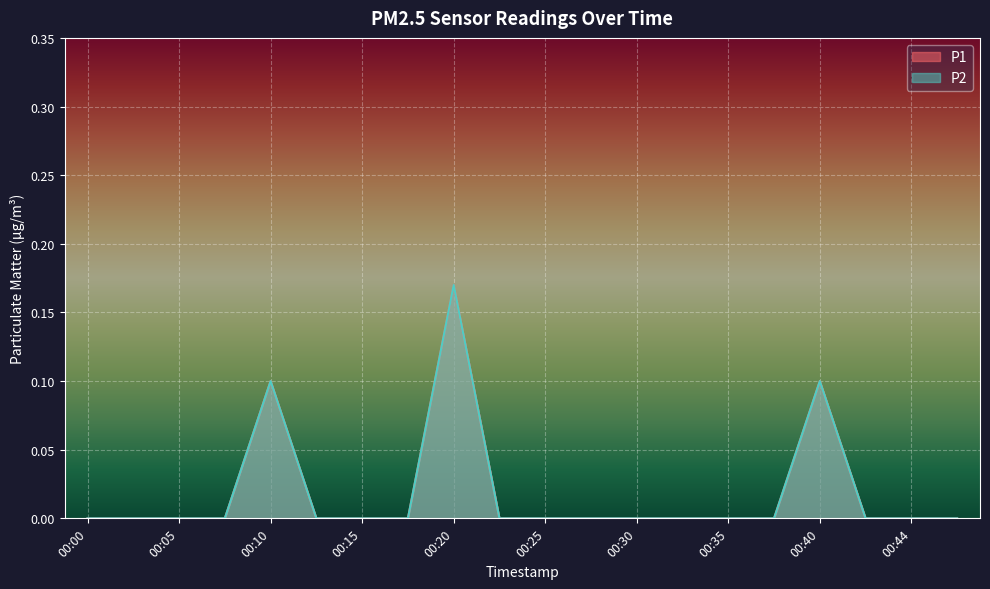

Reading left to right, transcribe all the data shown in this chart.

P1: 0.0	0.0	0.0	0.0	0.1	0.0	0.0	0.0	0.2	0.0	0.0	0.0	0.0	0.0	0.0	0.0	0.1	0.0	0.0	0.0
P2: 0.0	0.0	0.0	0.0	0.1	0.0	0.0	0.0	0.2	0.0	0.0	0.0	0.0	0.0	0.0	0.0	0.1	0.0	0.0	0.0